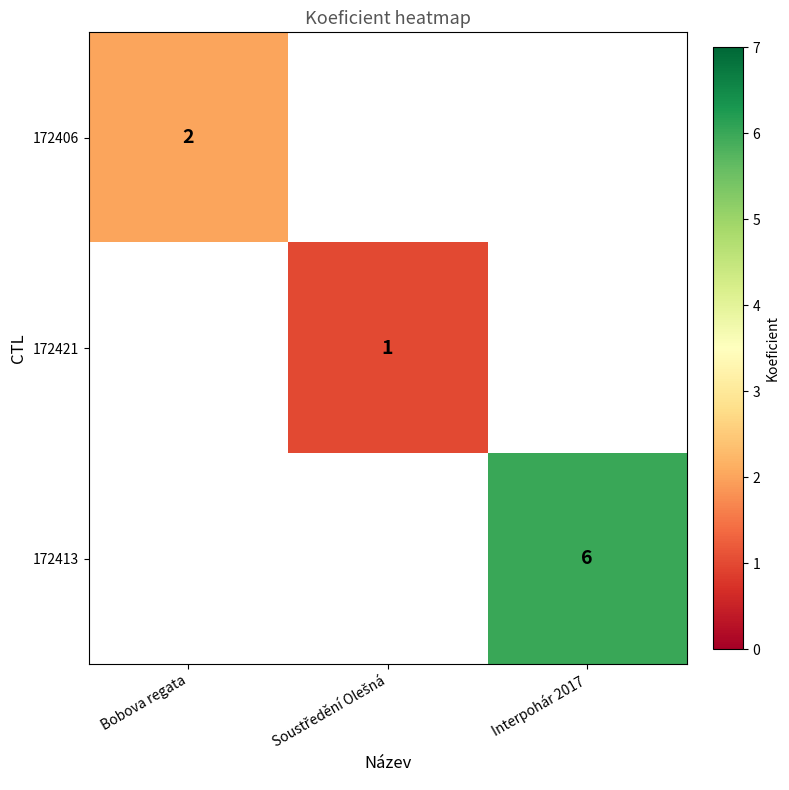

Is the value of 172413 at Interpohár 2017 greater than the value of 172406 at Bobova regata?

Yes